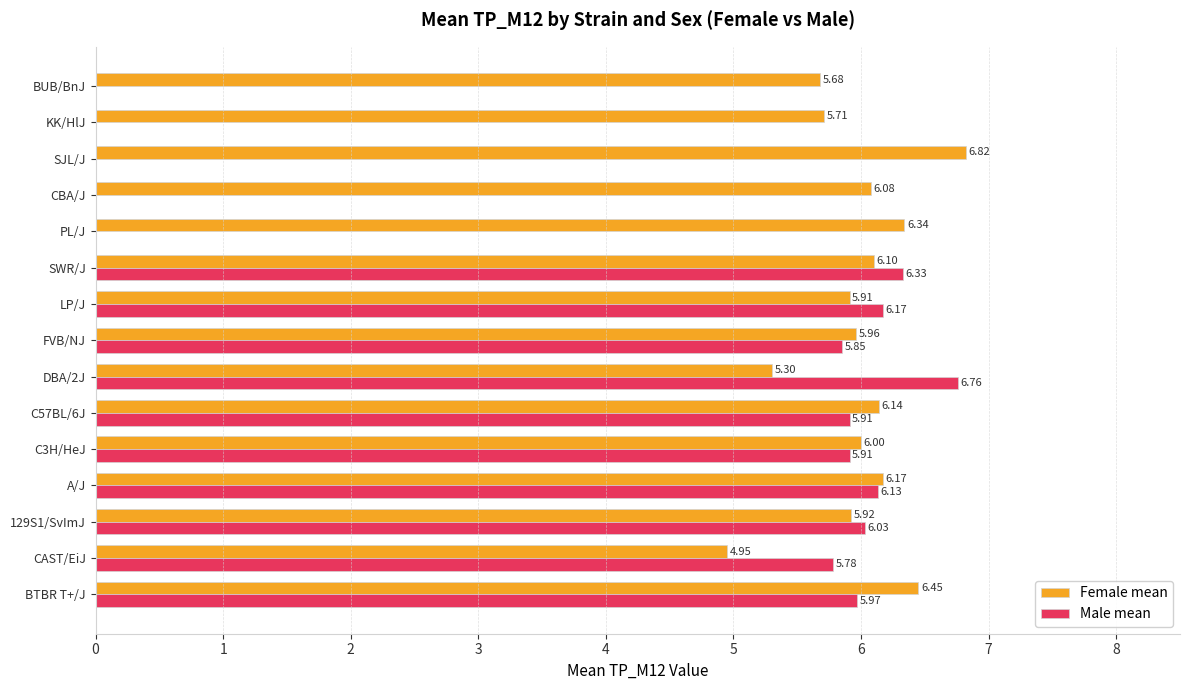

Where is Female mean nearest to the value 5?

CAST/EiJ